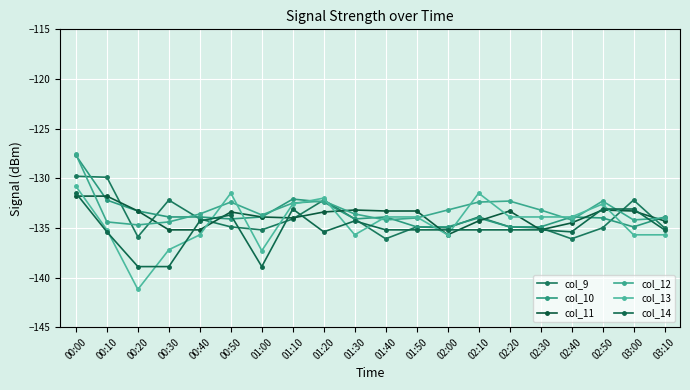

Is it true that col_11 equals -131.8 at 00:00?

True